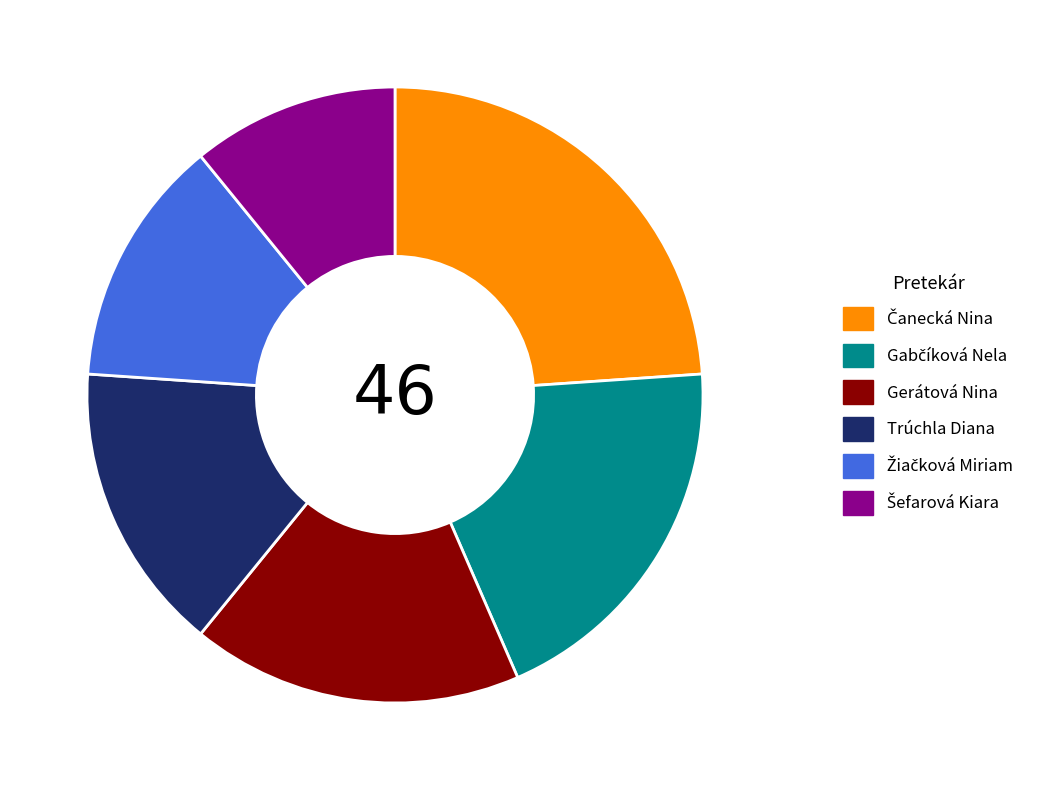

Does any single category account for the majority?

No